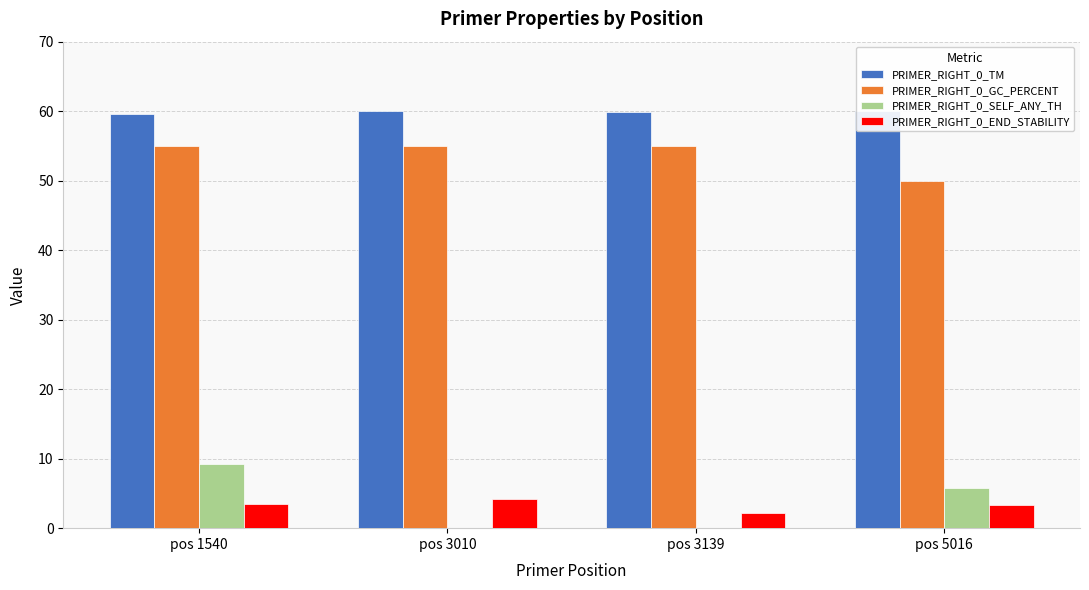

What is the sum of all PRIMER_RIGHT_0_END_STABILITY values?

13.2